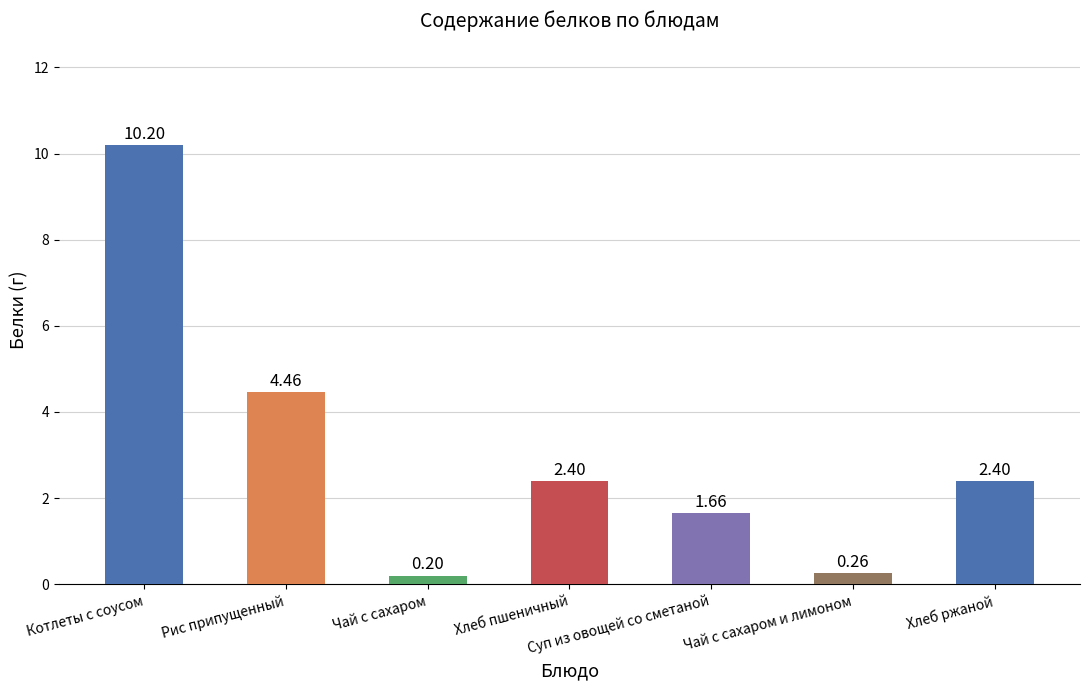

What is the greatest value displayed?

10.2